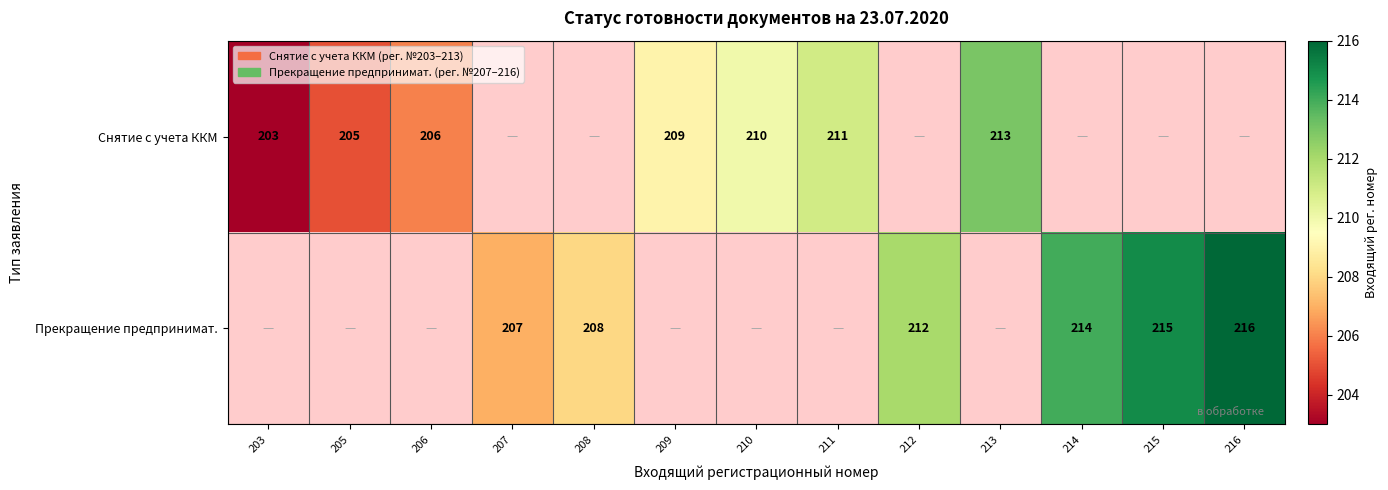

What is the smallest value displayed?

203.0